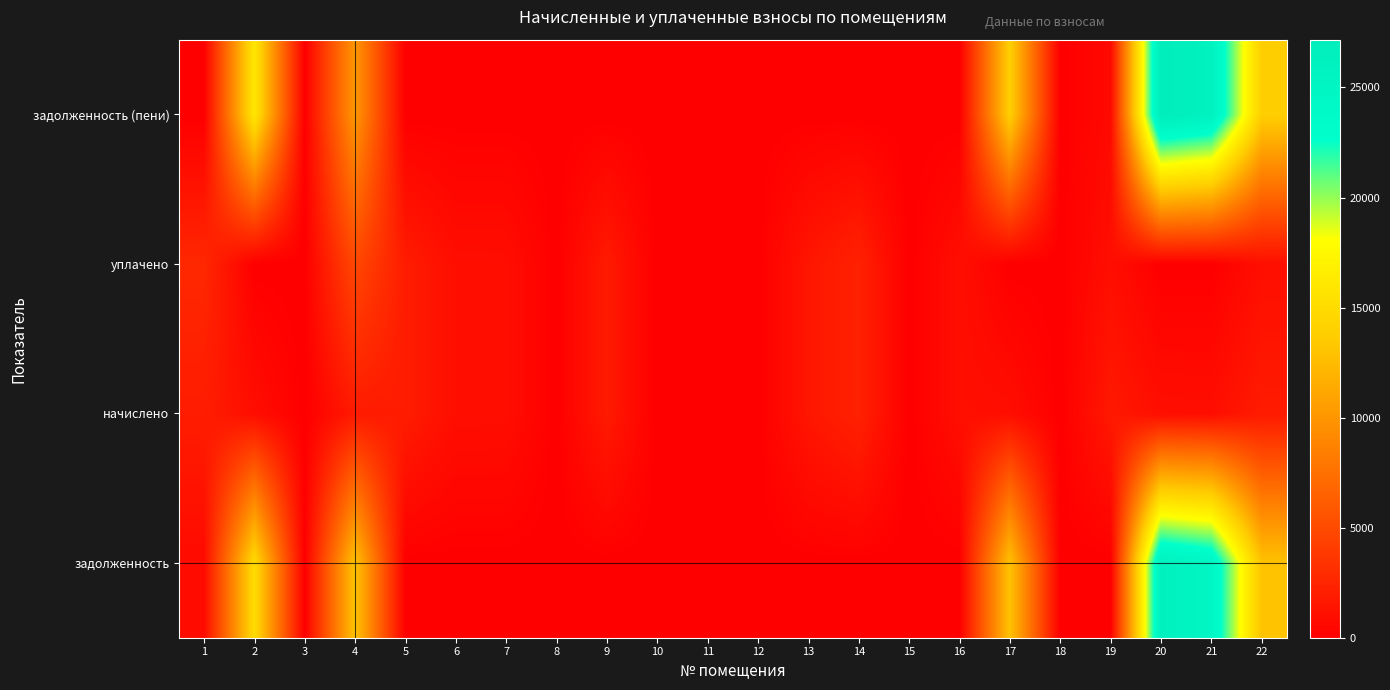

What is the difference between the highest and lowest values at 13?

1510.4